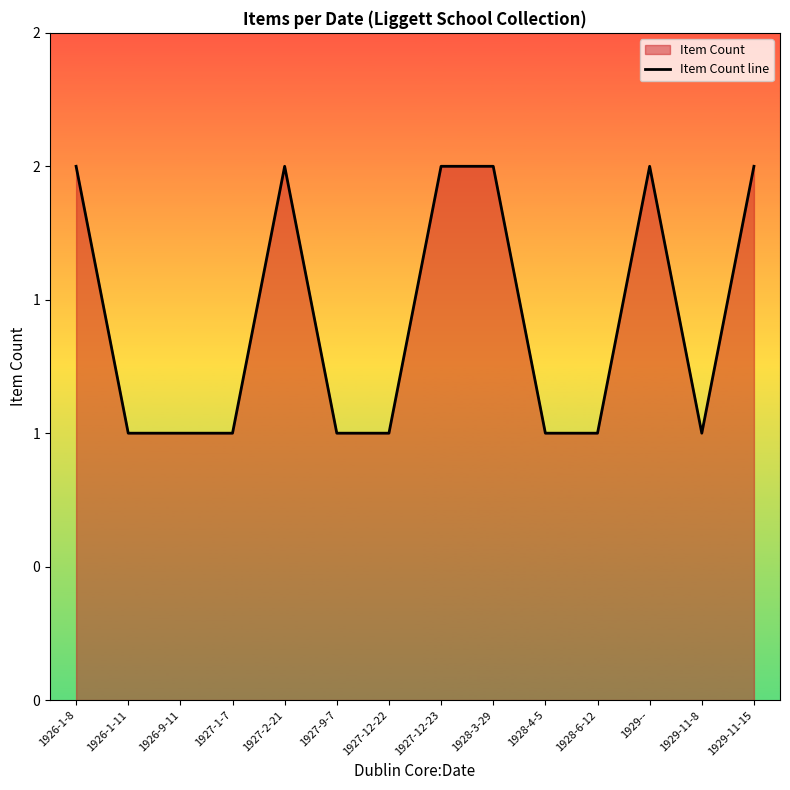

True or false: the data shows 2 at 1929--.

True